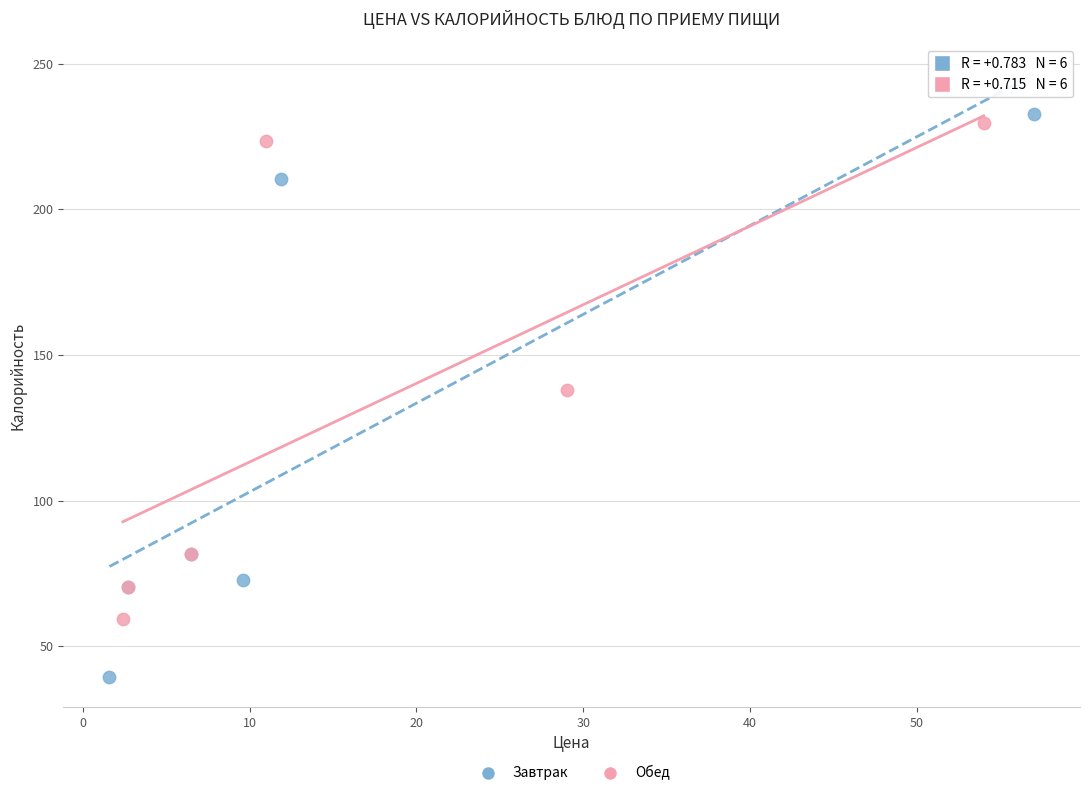

Which series contains the lowest Y value?

Завтрак